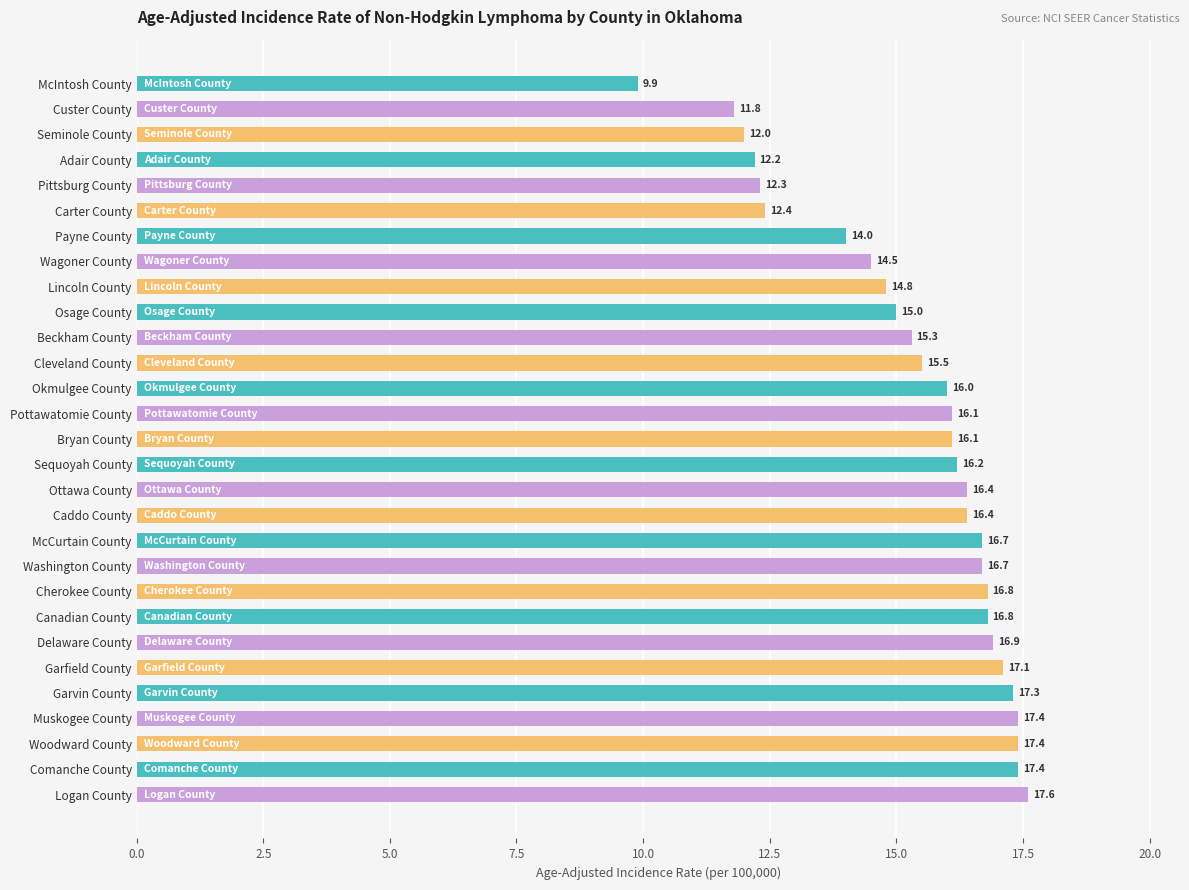

Which category has the highest value across all series?

Logan County